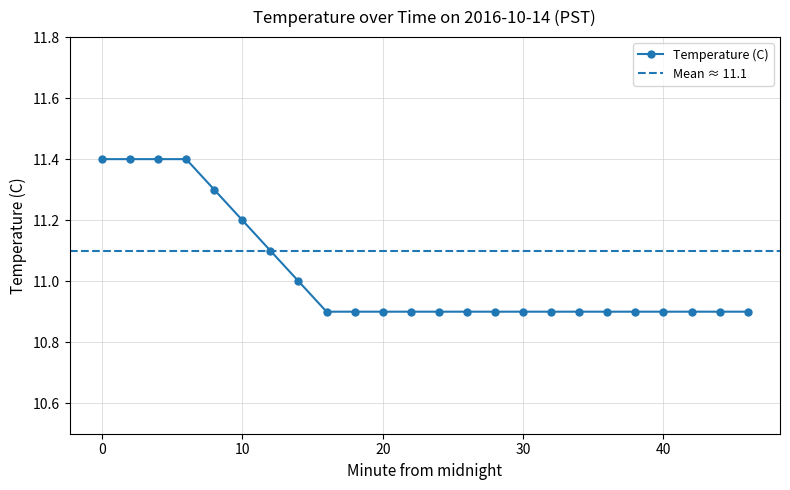

How many series are shown in this chart?

1